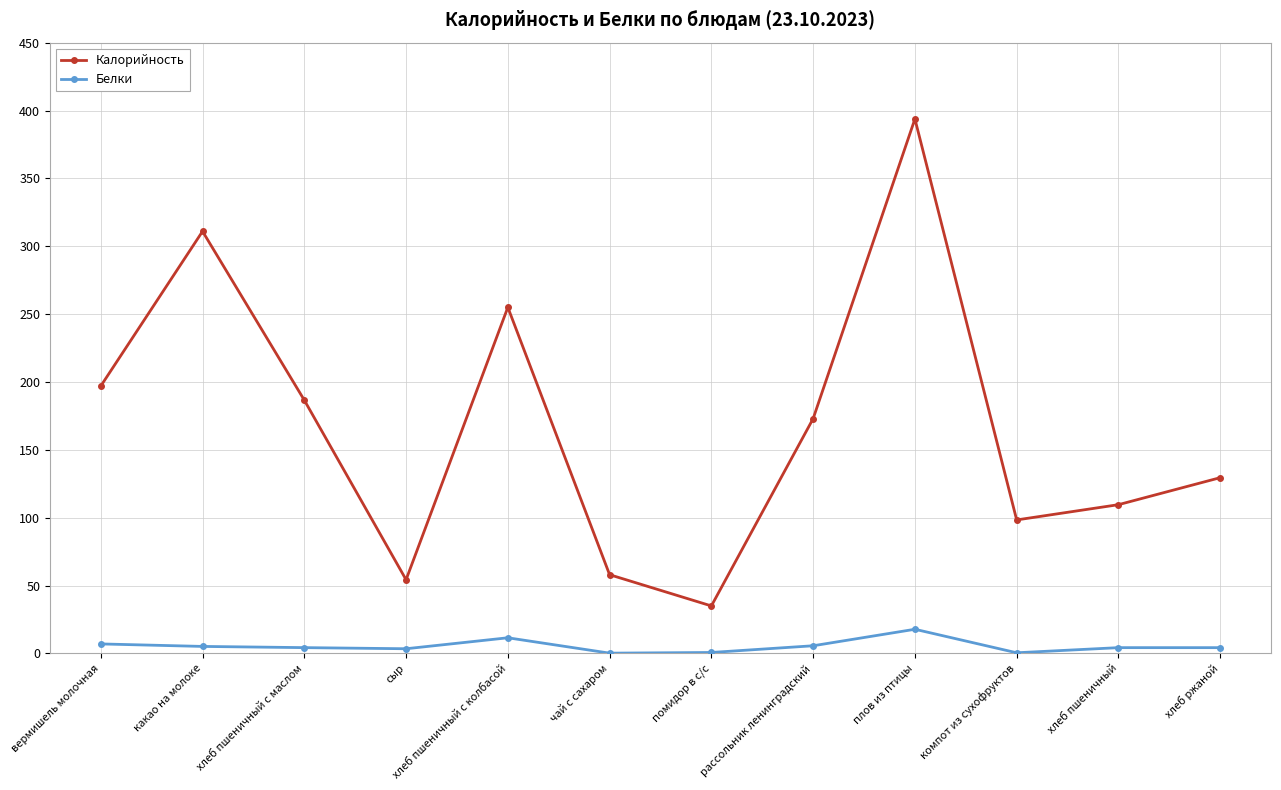

How many lines are shown in the chart?

2